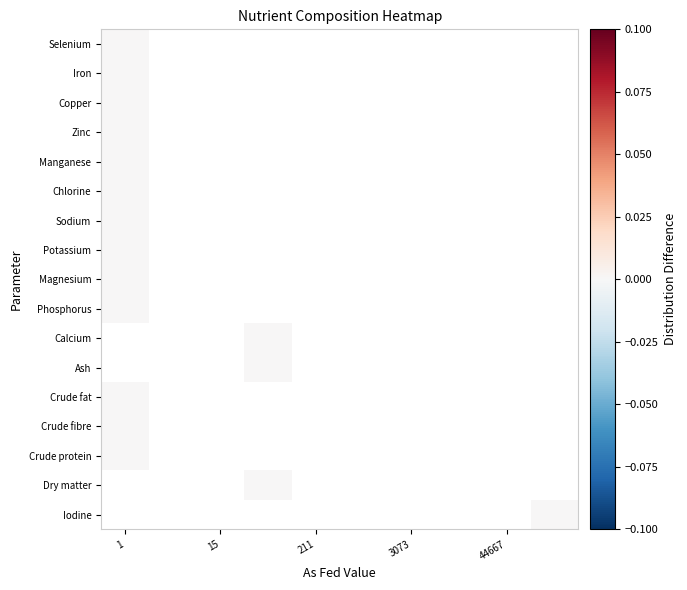

List the series in order of their overall mean, highest first.

Iodine, Dry matter, Crude protein, Crude fibre, Crude fat, Ash, Calcium, Phosphorus, Magnesium, Potassium, Sodium, Chlorine, Manganese, Zinc, Copper, Iron, Selenium